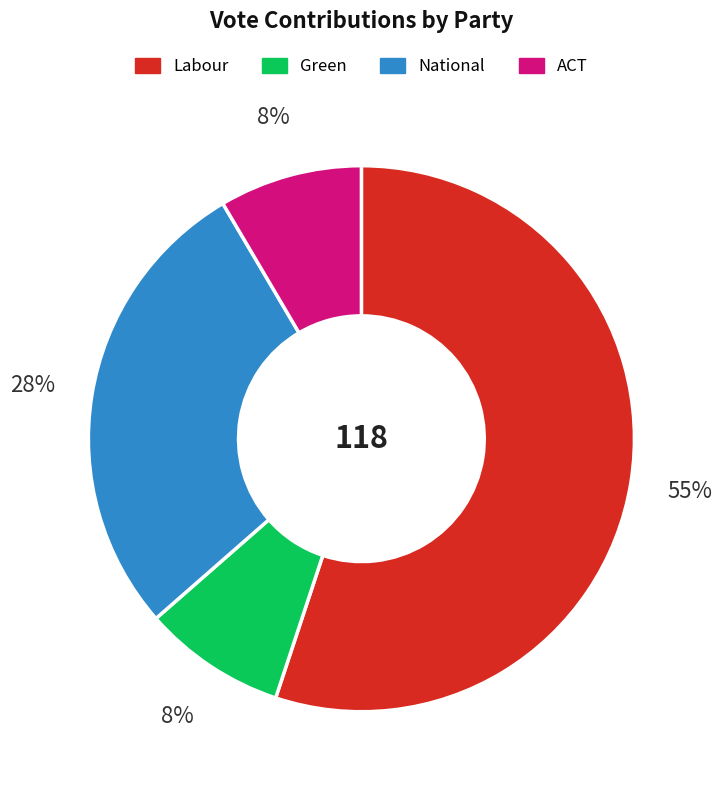

Which slice is the largest?

Labour